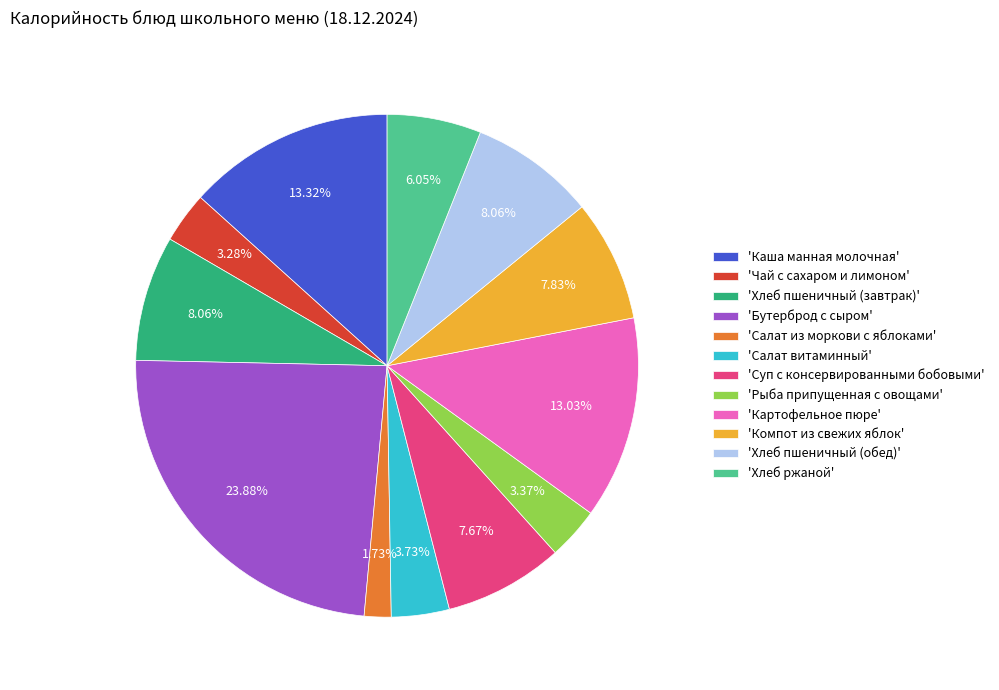

Does any single category account for the majority?

No